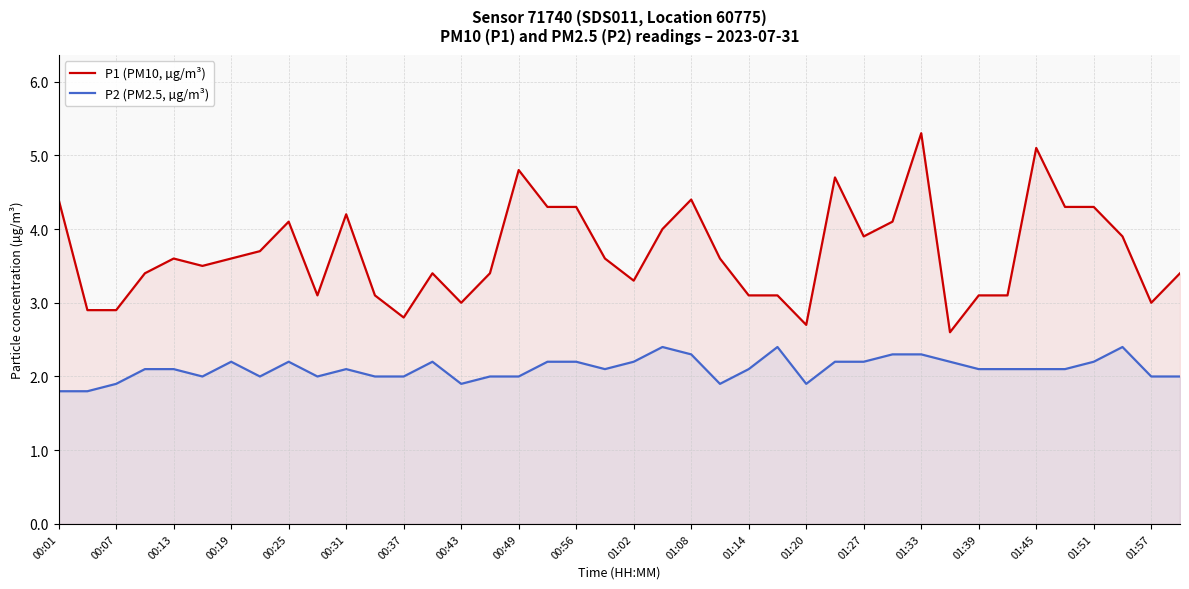

Rank the series by their maximum value, from lowest to highest.

P2 (PM2.5, µg/m³), P1 (PM10, µg/m³)